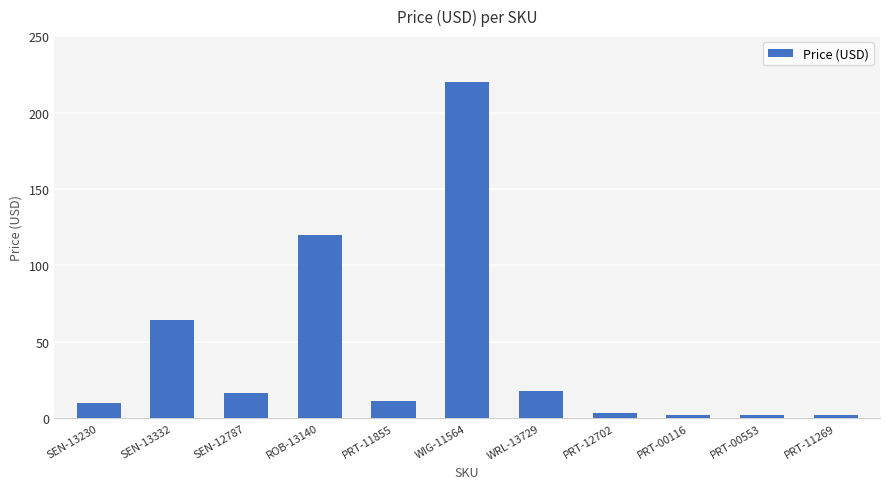

Where is the data nearest to the value 110?

ROB-13140